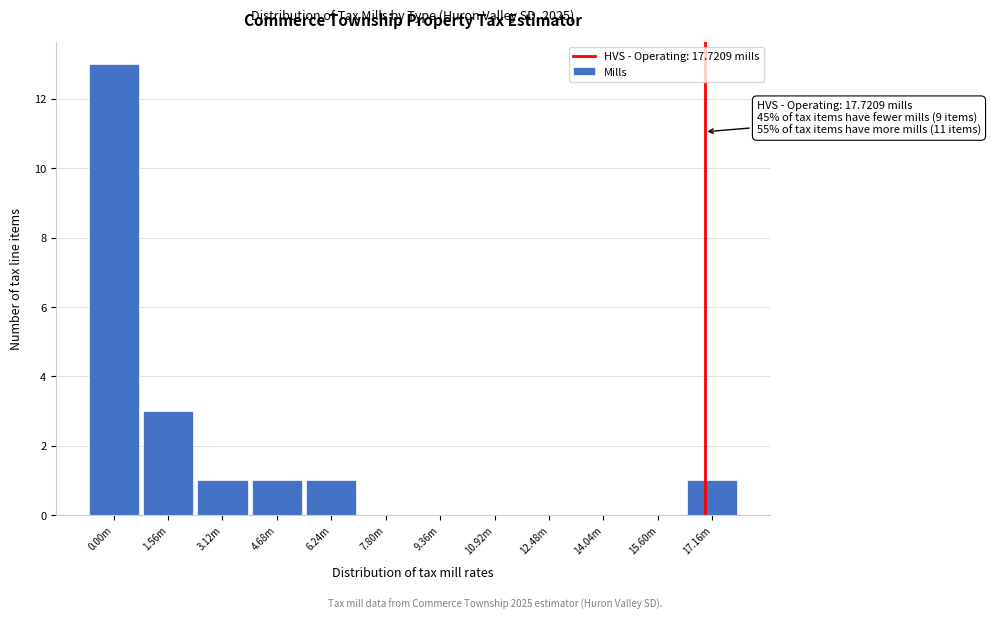

Reading right to left, what are all the values shown in this chart?

17.16m=1	15.60m=0	14.04m=0	12.48m=0	10.92m=0	9.36m=0	7.80m=0	6.24m=1	4.68m=1	3.12m=1	1.56m=3	0.00m=13